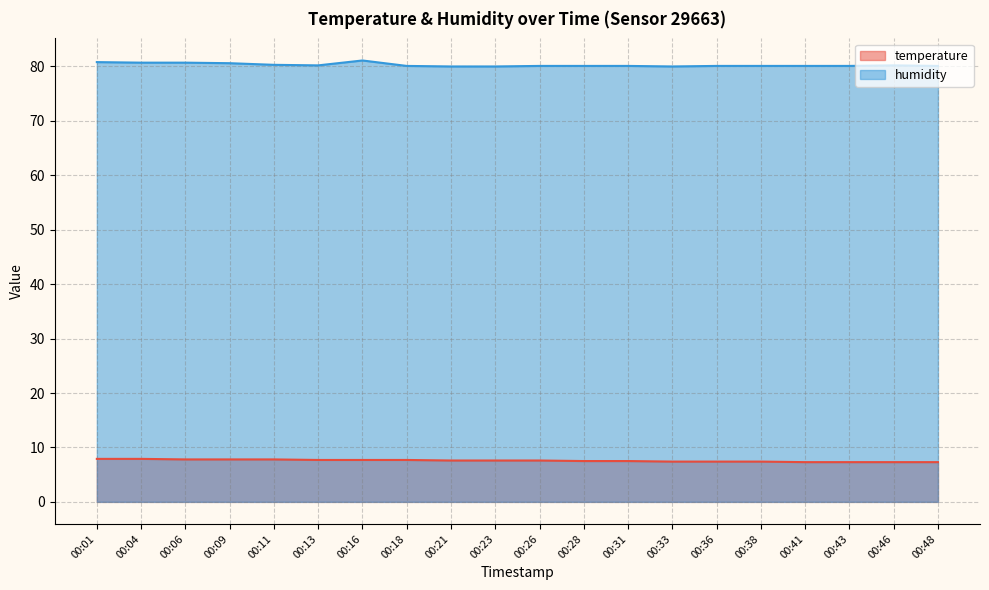

What is the difference between the maximum and second lowest values in the humidity series?

1.1